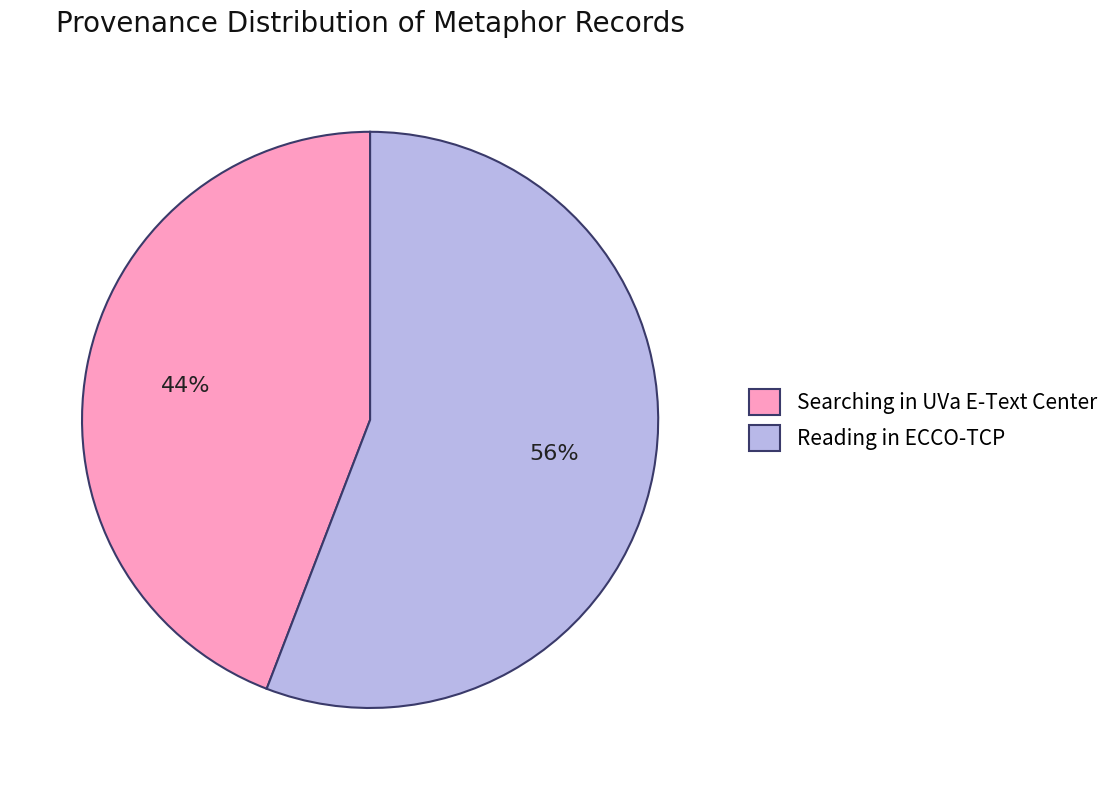

Which has a higher value, Searching in UVa E-Text Center or Reading in ECCO-TCP?

Reading in ECCO-TCP